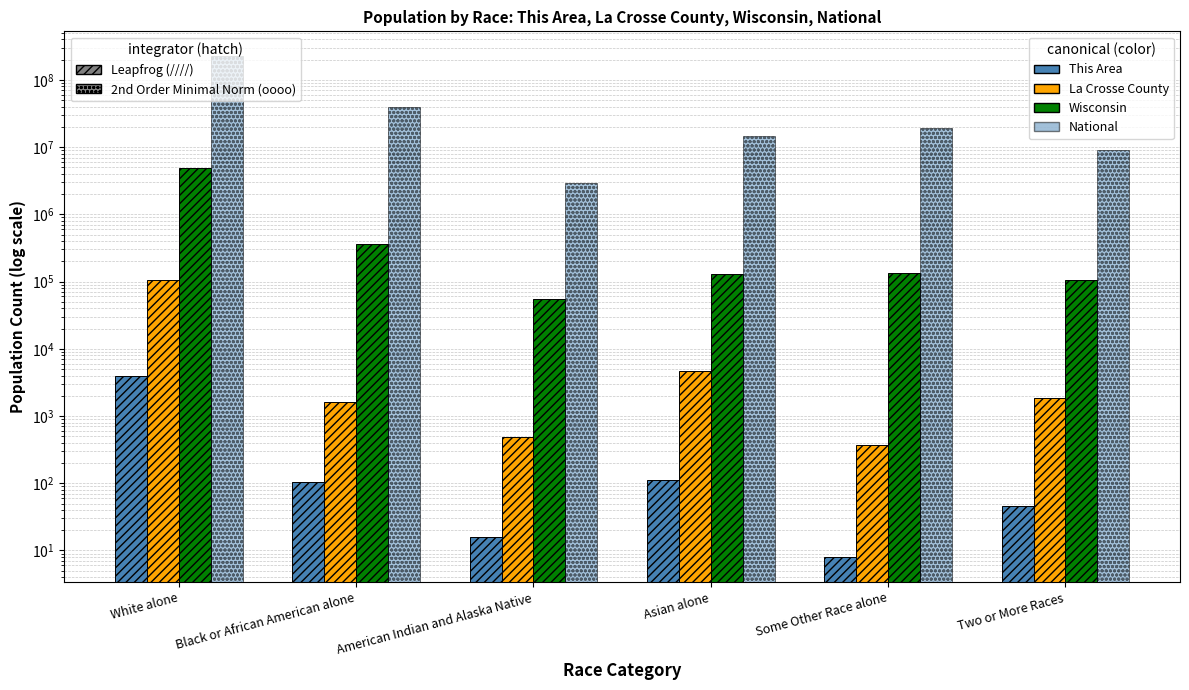

Which series changed the most between White alone and Black or African American alone?

National